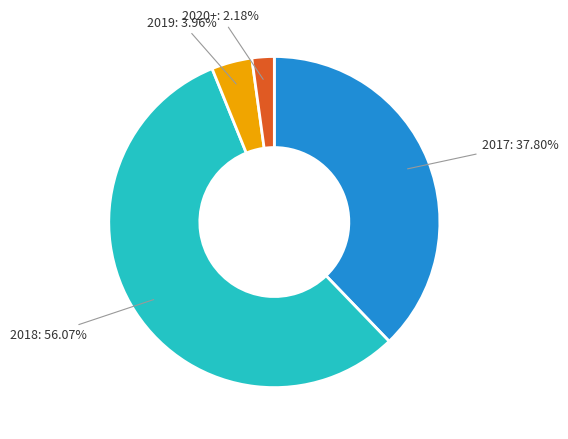

Is there a majority slice in this chart?

Yes